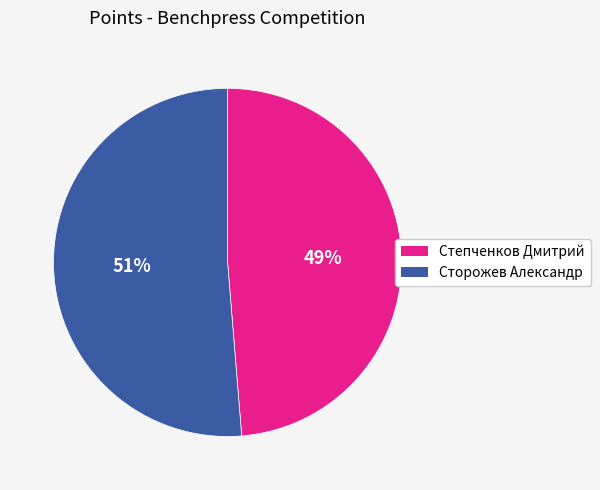

How many segments does this pie chart have?

2